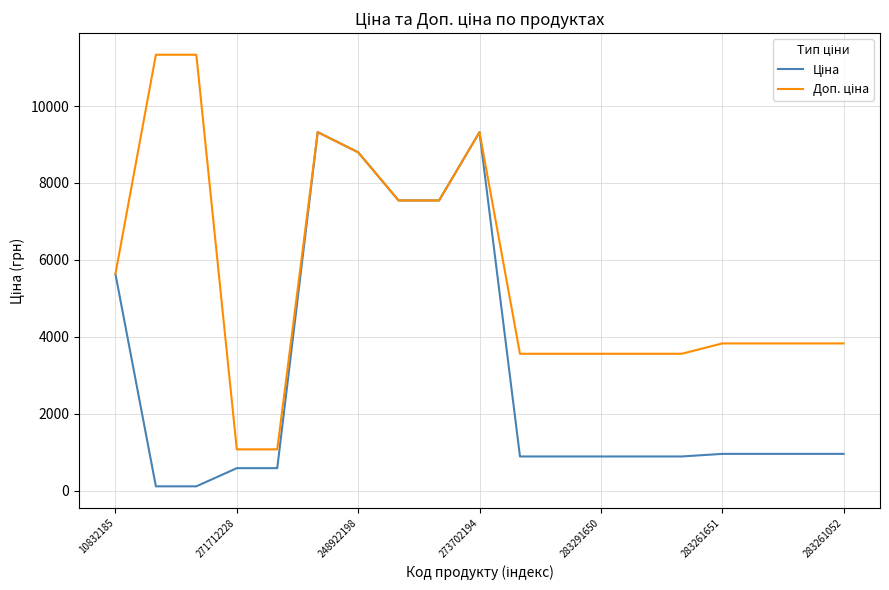

Does the chart have visible grid lines?

Yes